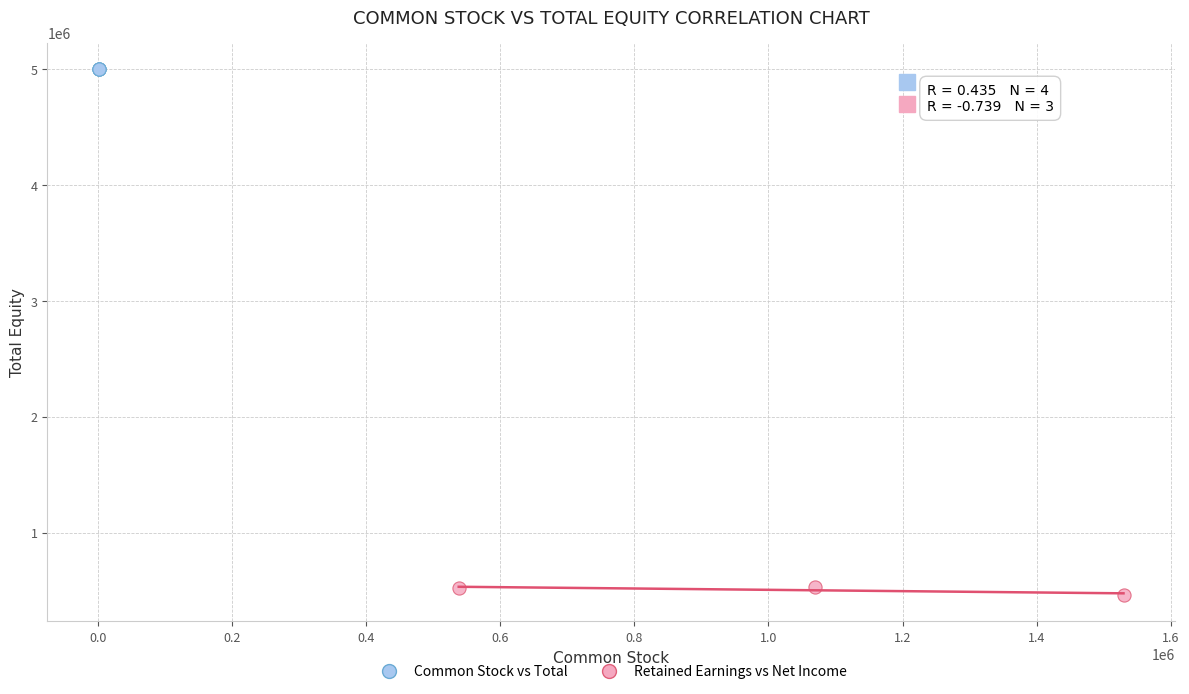

Which series contains the lowest Y value?

Retained Earnings vs Net Income